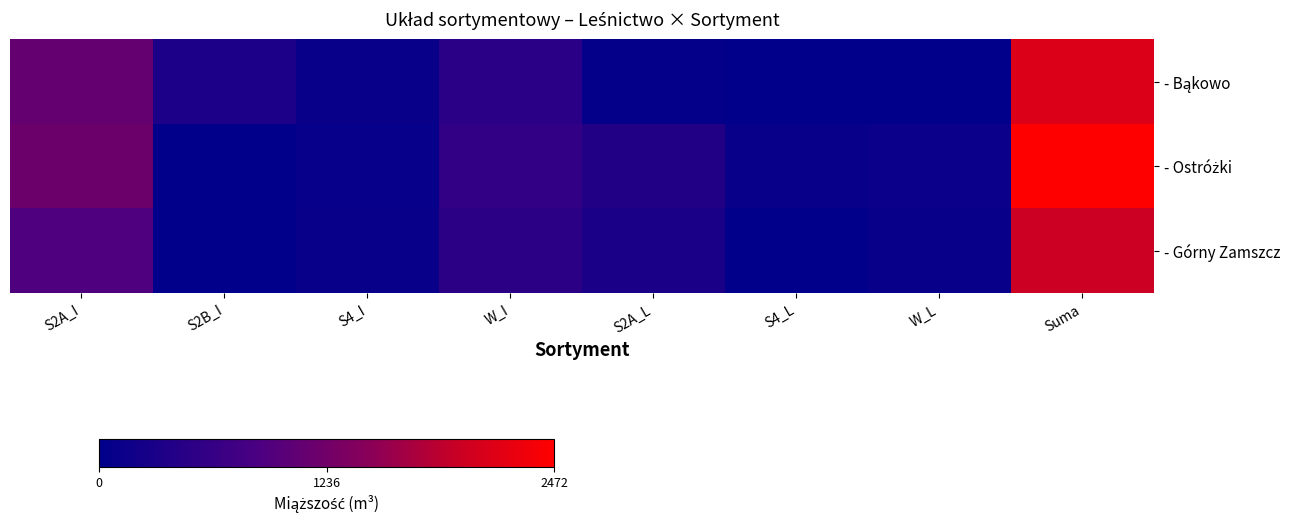

Count the number of categories in the chart.

8